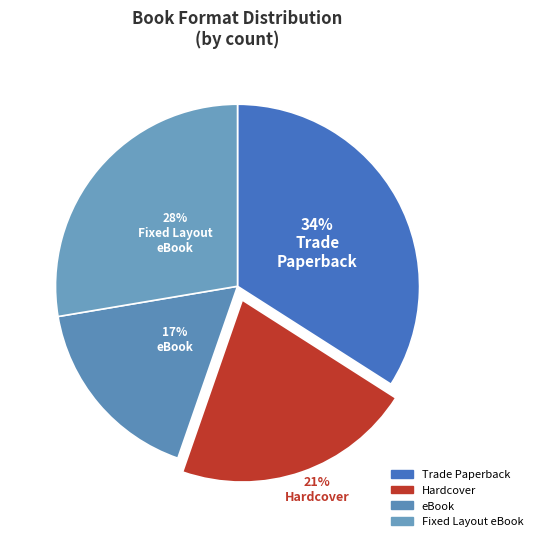

How many slices are in this pie chart?

4